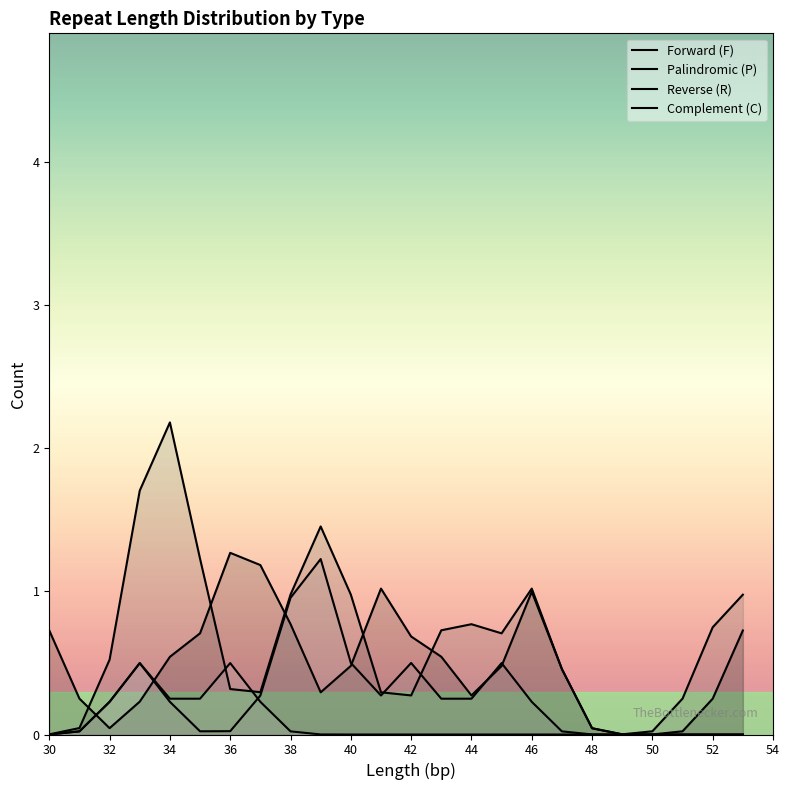

How many lines are shown in the chart?

4